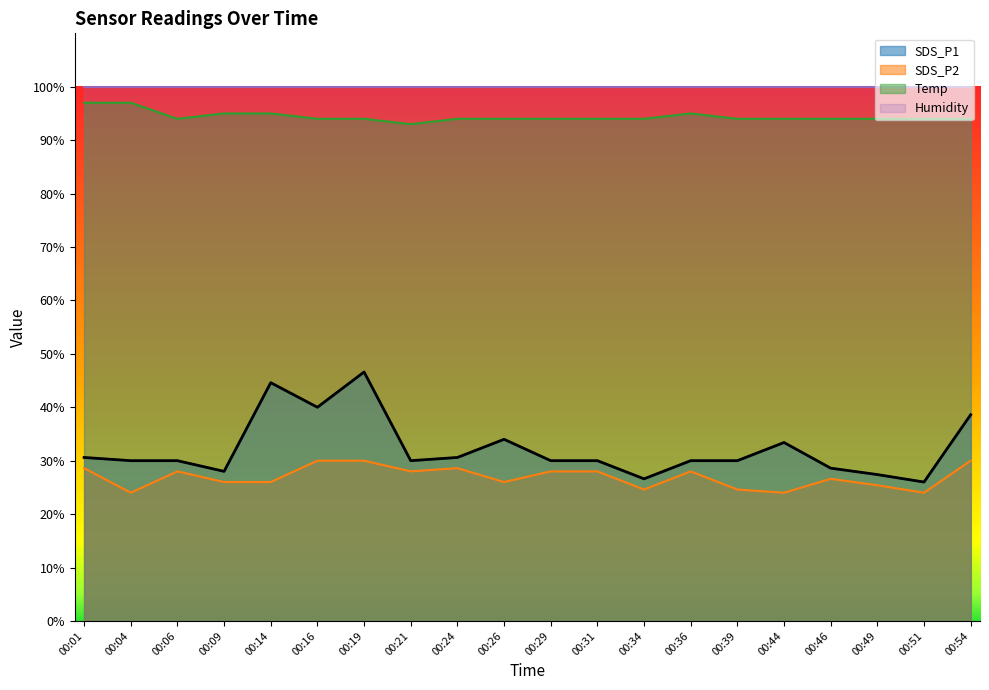

List the labels in order of SDS_P1 value, smallest first.

00:51, 00:34, 00:49, 00:09, 00:46, 00:04, 00:06, 00:21, 00:29, 00:31, 00:36, 00:39, 00:01, 00:24, 00:44, 00:26, 00:54, 00:16, 00:14, 00:19